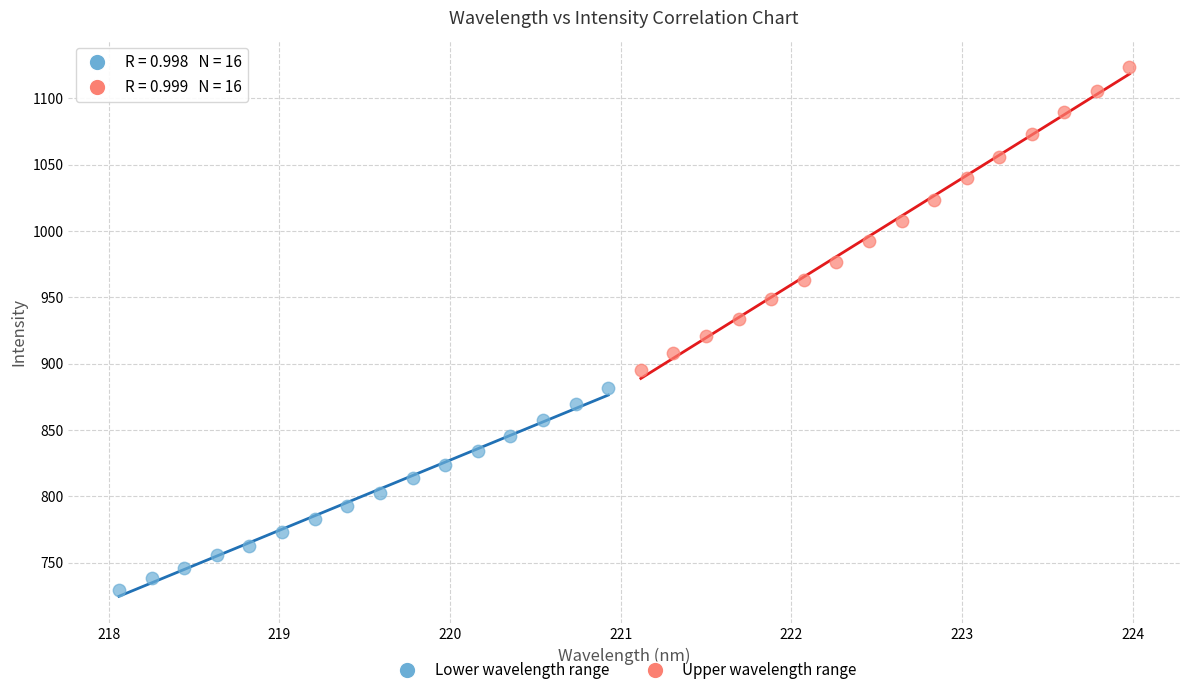

What are all the series names shown in the legend?

Lower wavelength range, Upper wavelength range